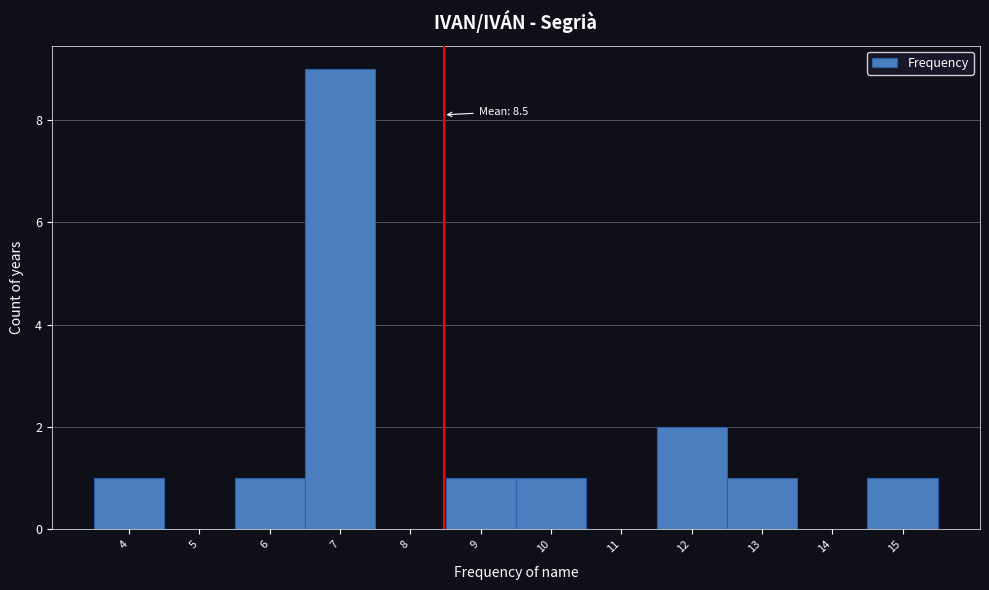

Over which range of the x-axis is the bar tallest?

6.5 to 7.5